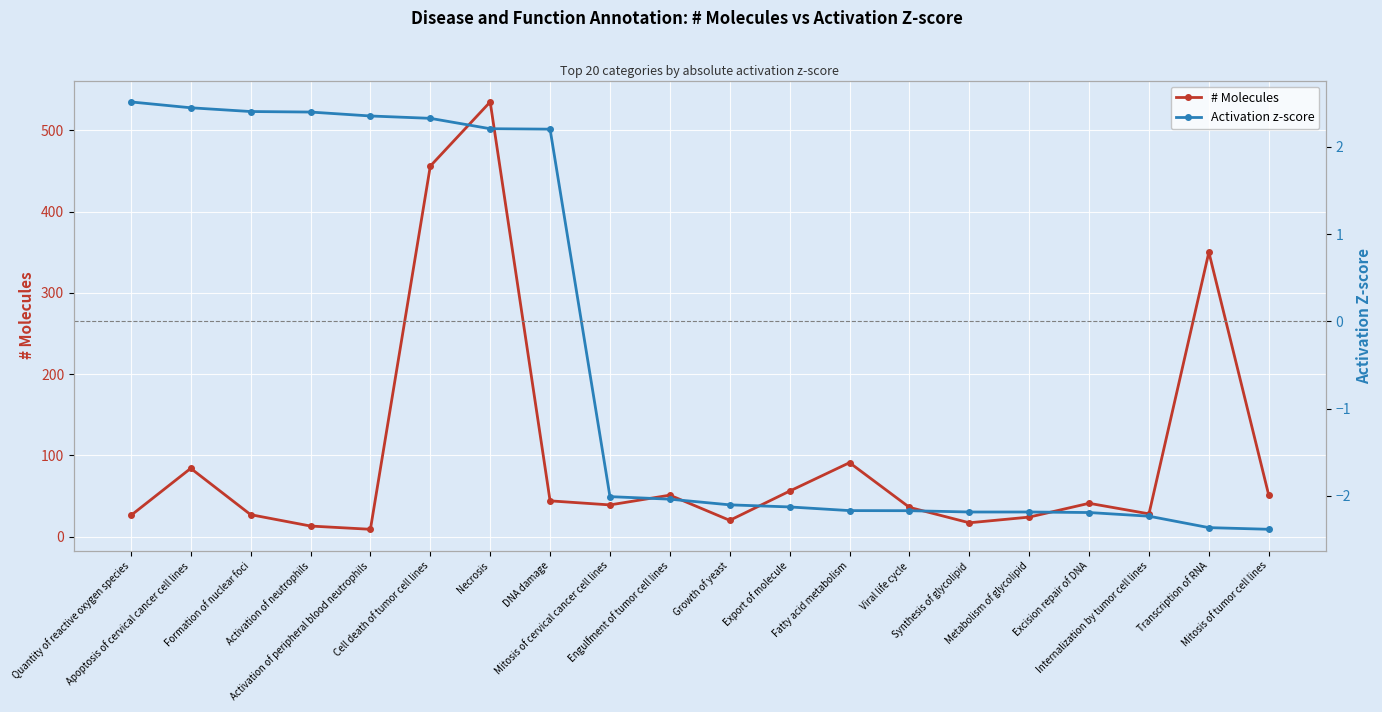

What value does the Activation z-score series have at DNA damage?

2.2